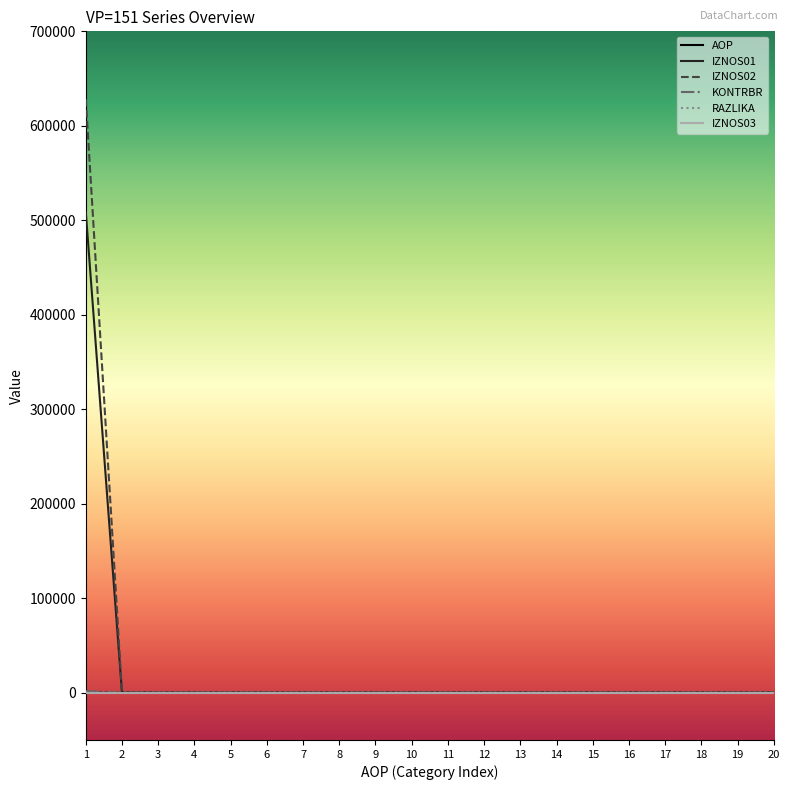

How many lines are shown in the chart?

6